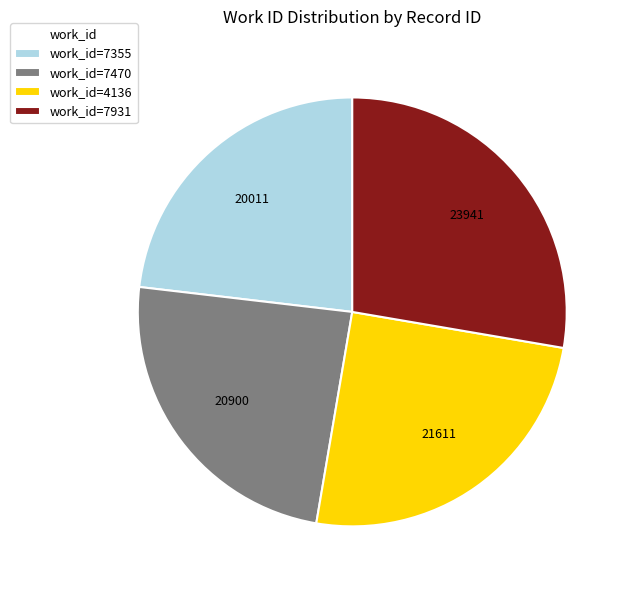

Do work_id=7470 and work_id=4136 together represent more than half of the pie?

No